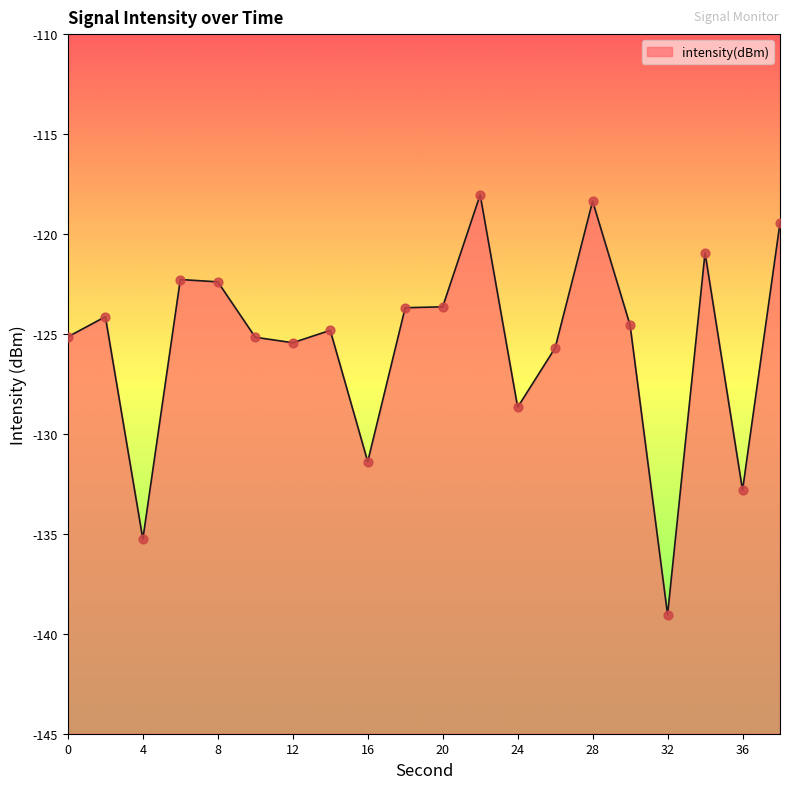

What is the change in value from 8 to 26?

-3.3